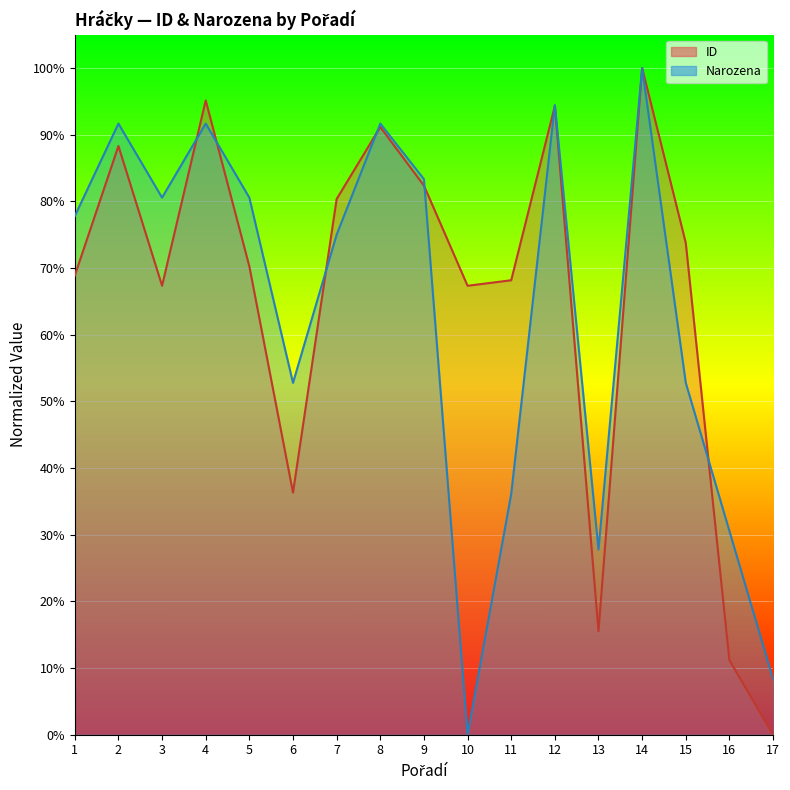

Does the chart display data point markers on the line(s)?

No